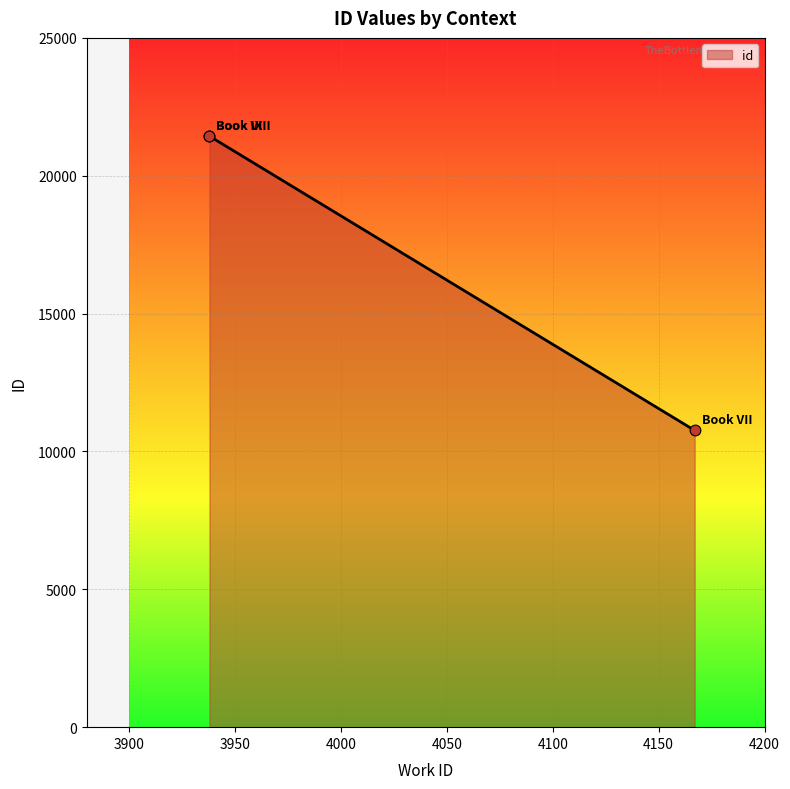

Which has a higher value, Book VII or Book VIII?

Book VIII